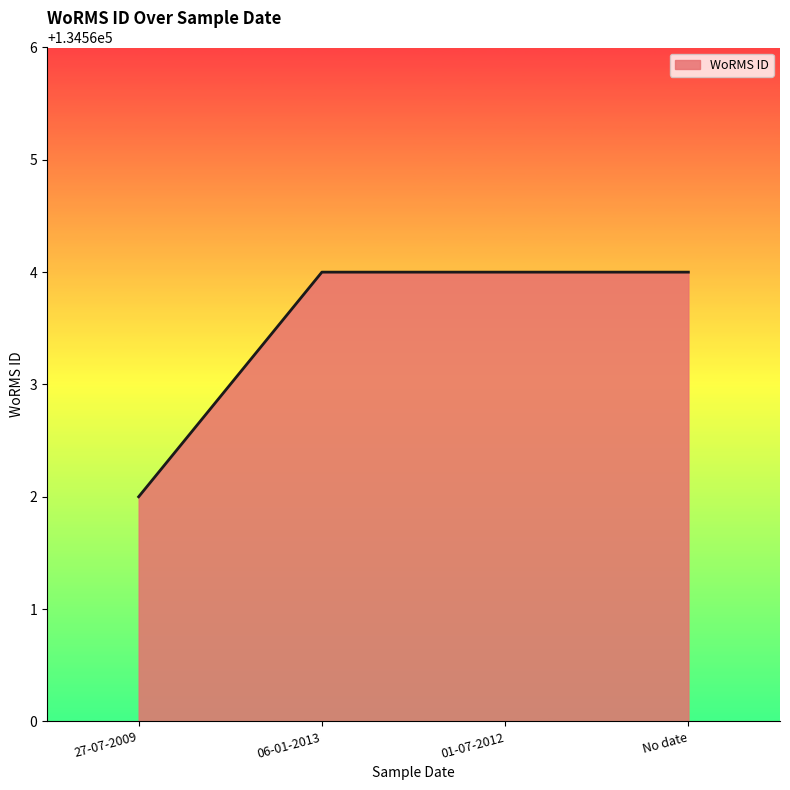

What is the maximum value shown in the chart?

134564